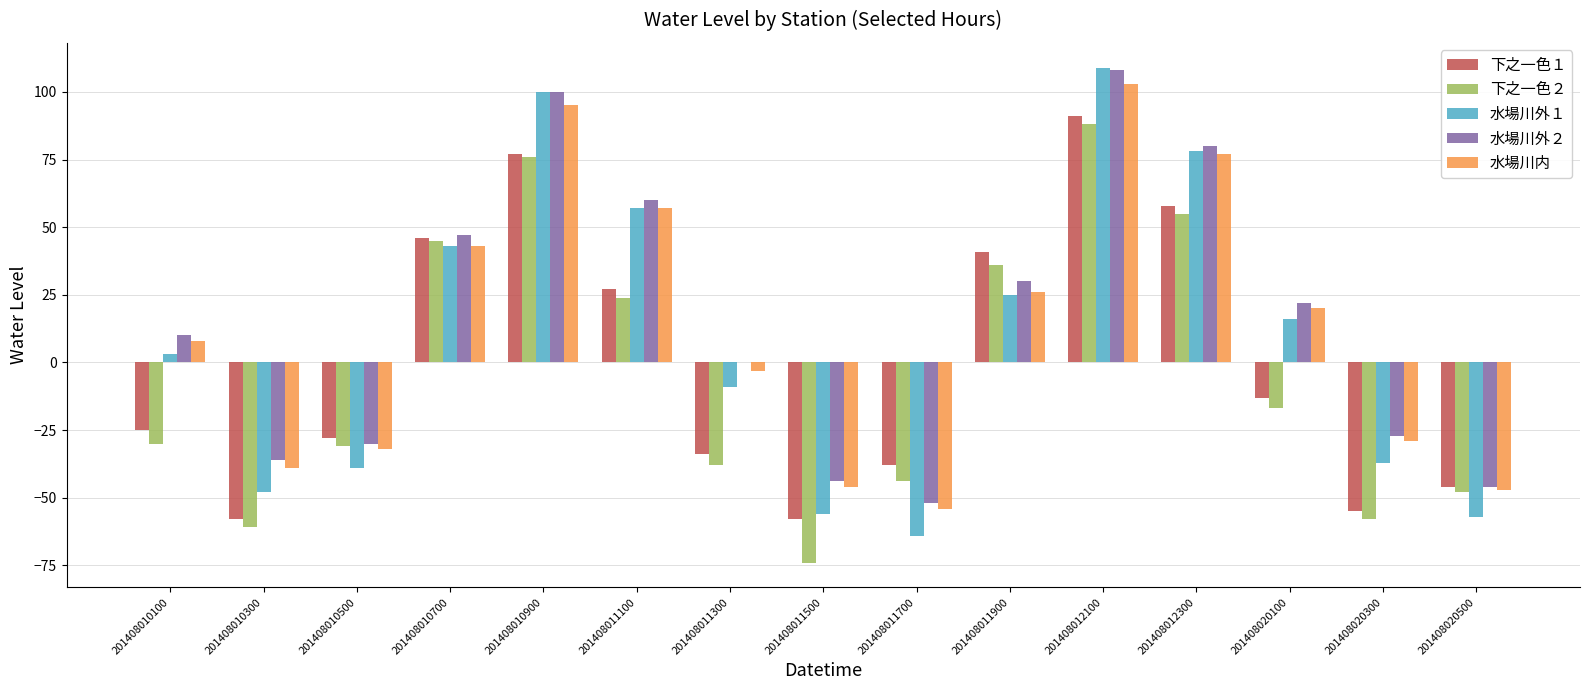

How many groups of bars are there?

15